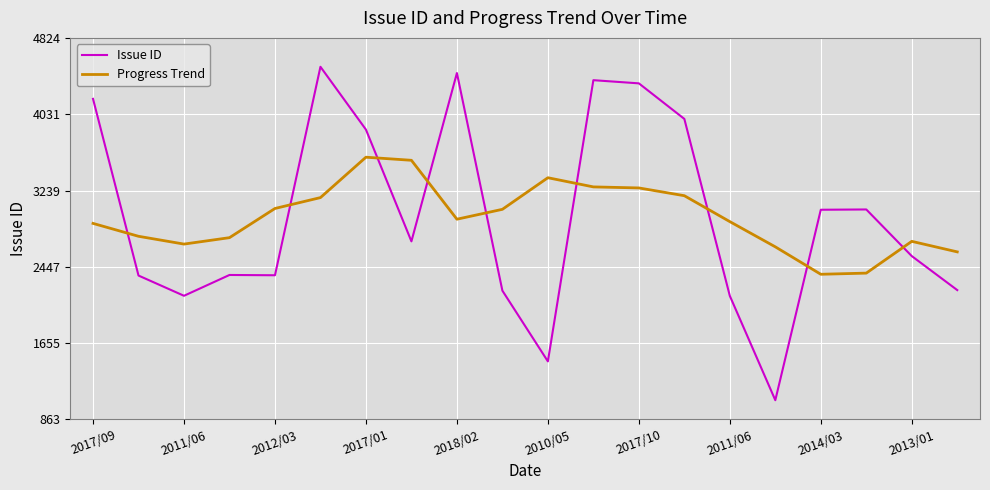

List the series in order of their peak value, highest first.

Issue ID, Progress Trend